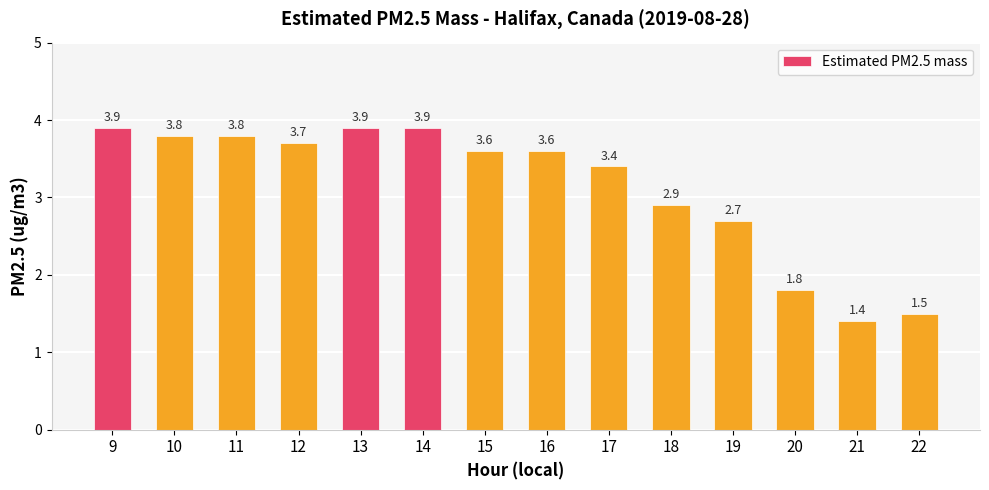

What is the change in value from 16 to 21?

-2.2